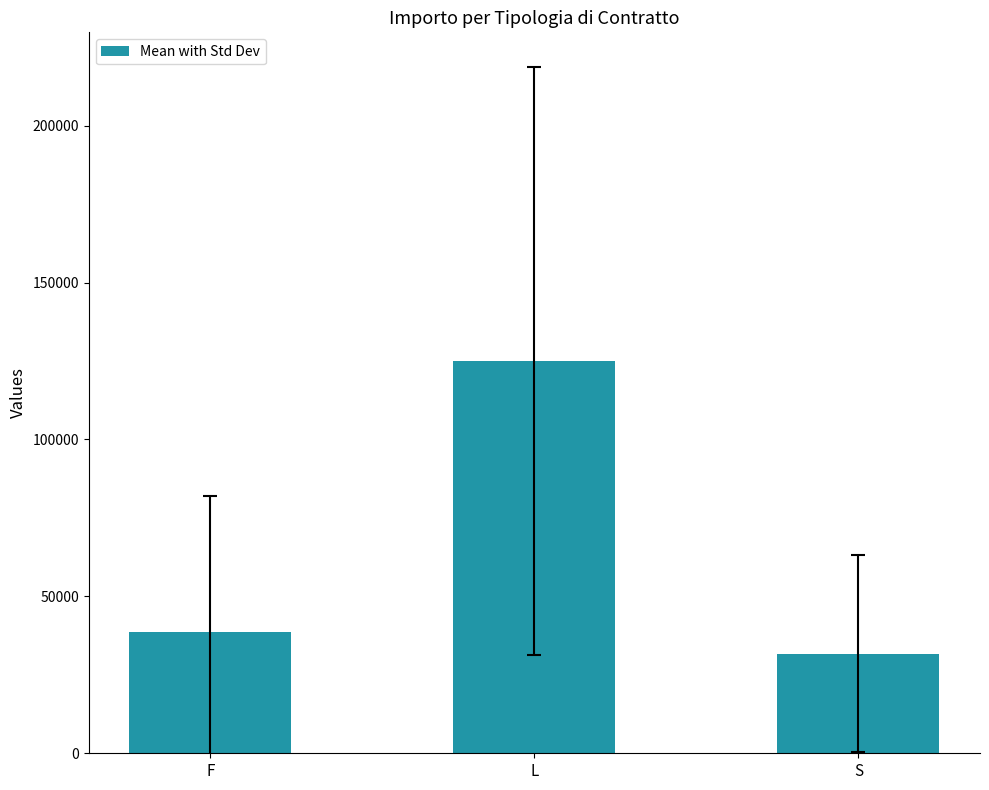

True or false: the data shows 124992.3 at L.

True